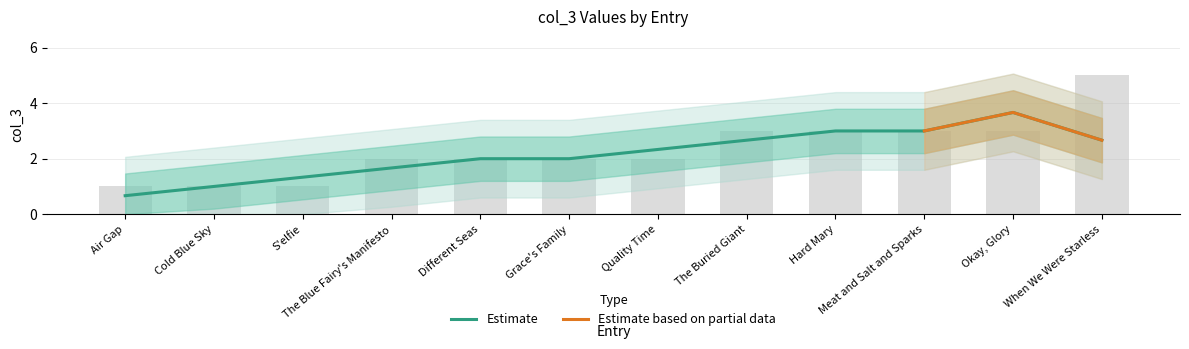

Count the number of categories in the chart.

12